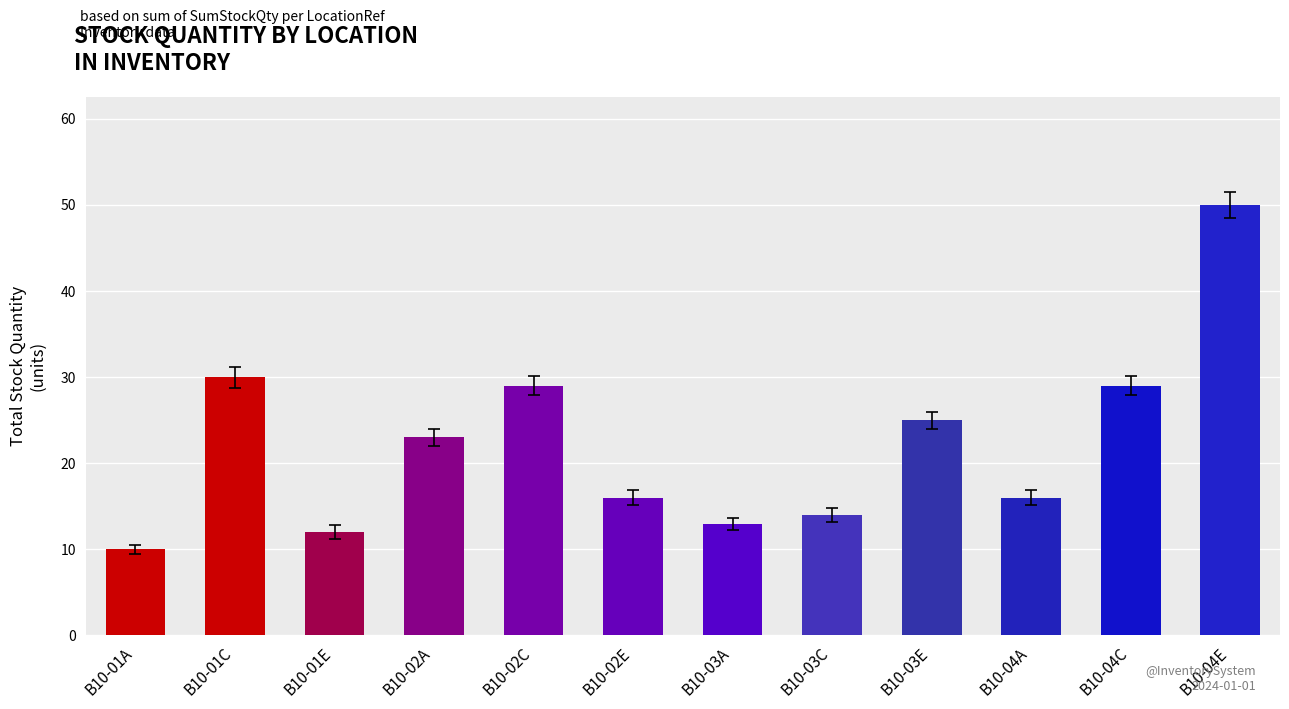

What is the sum of all values?

267